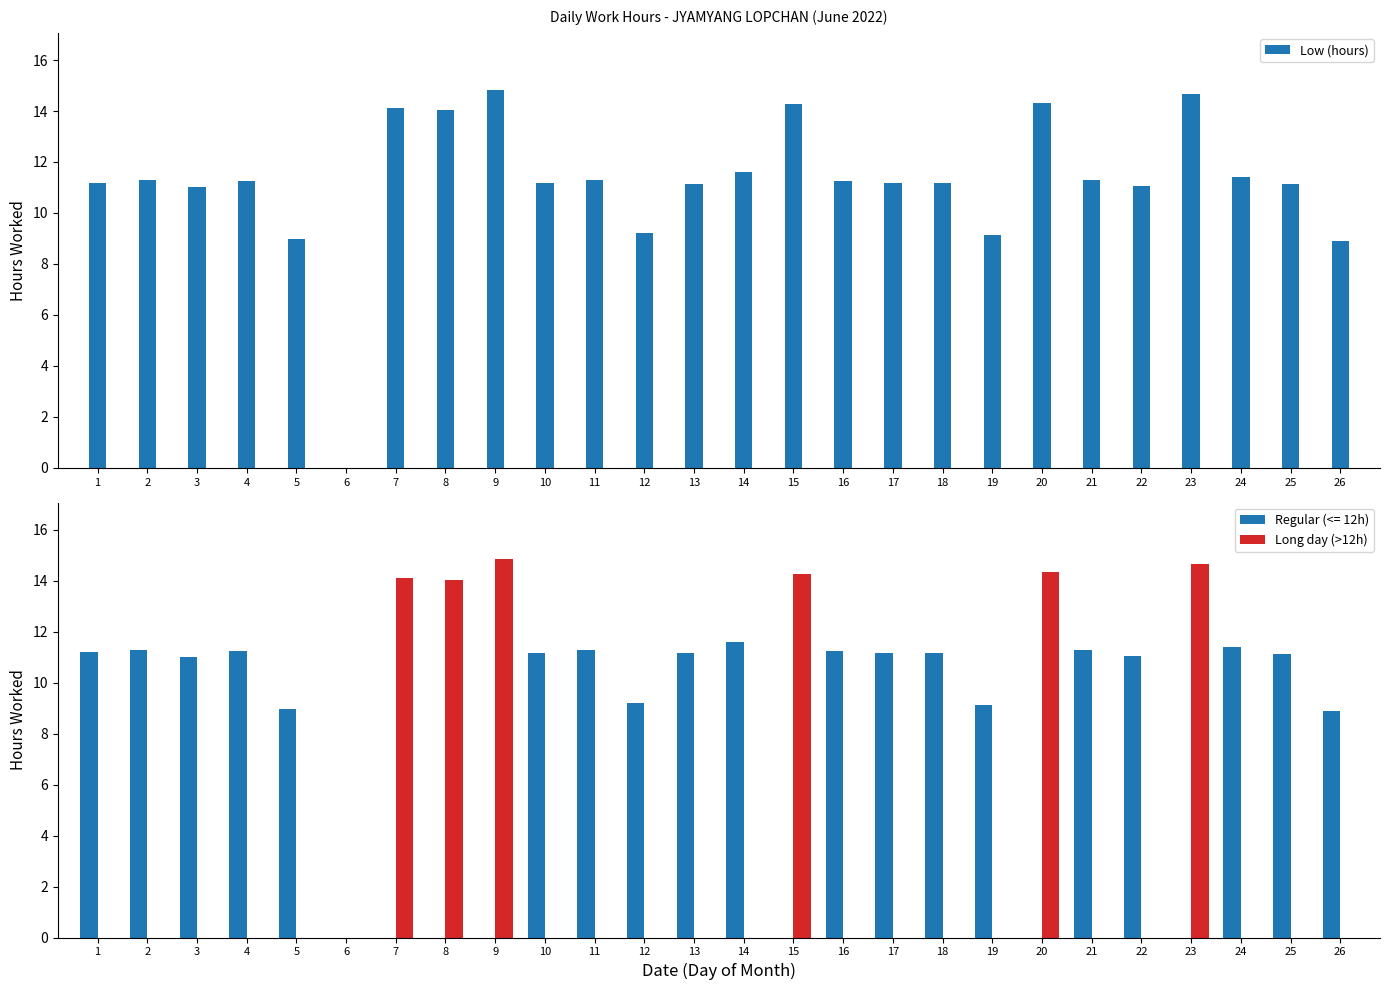

True or false: Low (hours) has a value of 20.9 at 8.

False